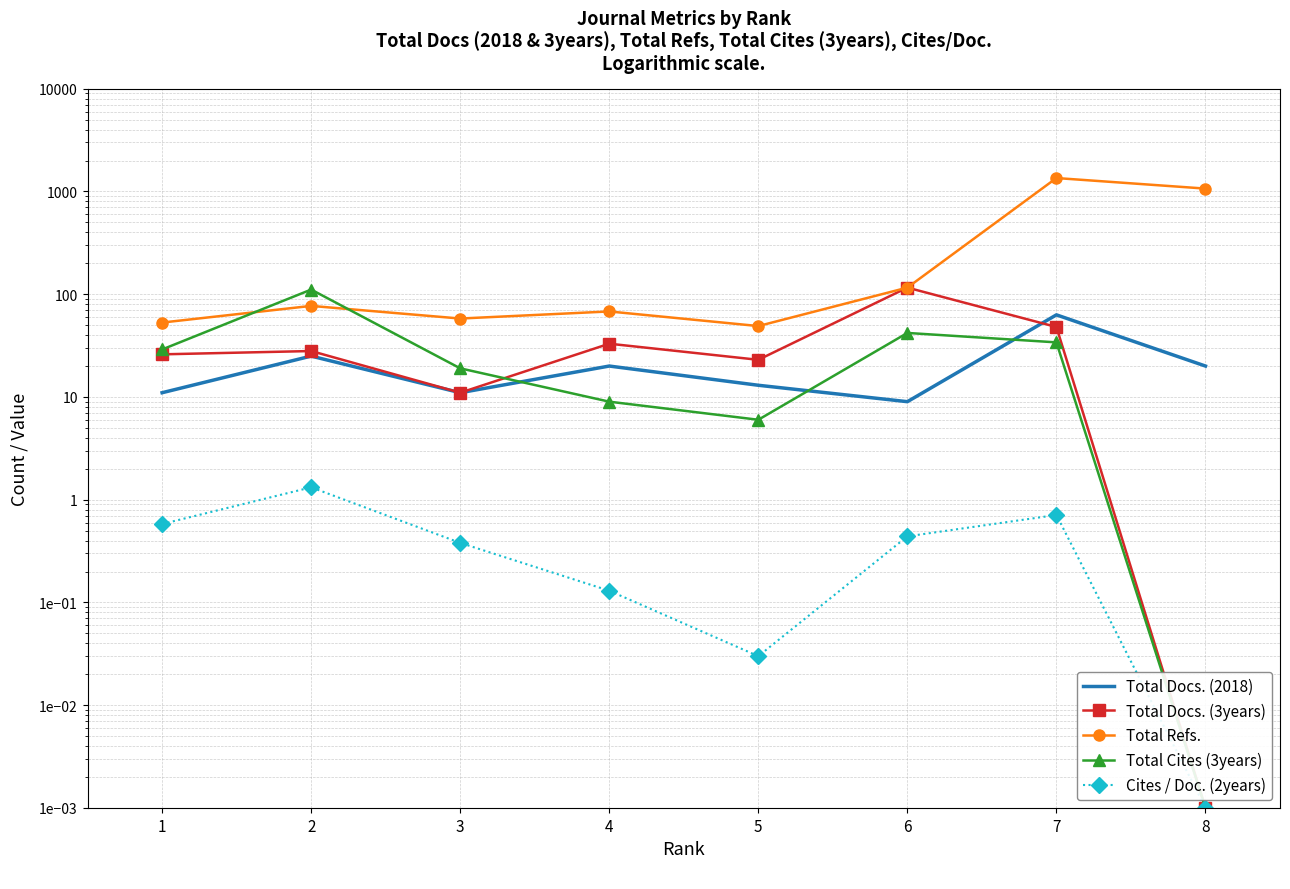

Reading right to left, transcribe all the data shown in this chart.

Total Docs. (2018): 8=20.0	7=63.0	6=9.0	5=13.0	4=20.0	3=11.0	2=25.0	1=11.0
Total Docs. (3years): 8=0.0	7=48.0	6=116.0	5=23.0	4=33.0	3=11.0	2=28.0	1=26.0
Total Refs.: 8=1067.0	7=1352.0	6=116.0	5=49.0	4=68.0	3=58.0	2=77.0	1=53.0
Total Cites (3years): 8=0.0	7=34.0	6=42.0	5=6.0	4=9.0	3=19.0	2=111.0	1=29.0
Cites / Doc. (2years): 8=0.0	7=0.7	6=0.4	5=0.0	4=0.1	3=0.4	2=1.3	1=0.6